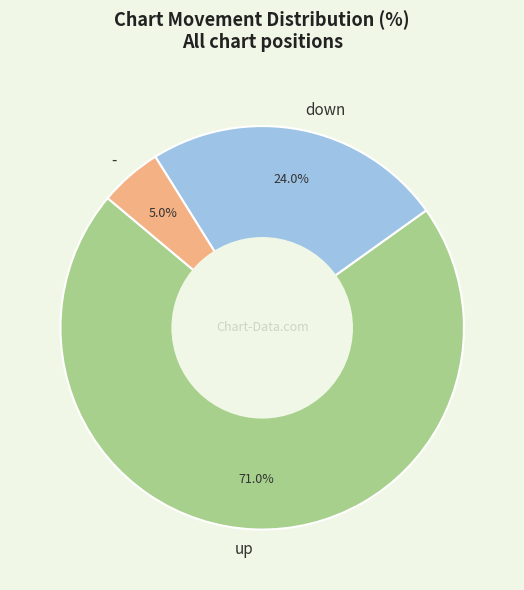

Between down and up, which is larger?

up